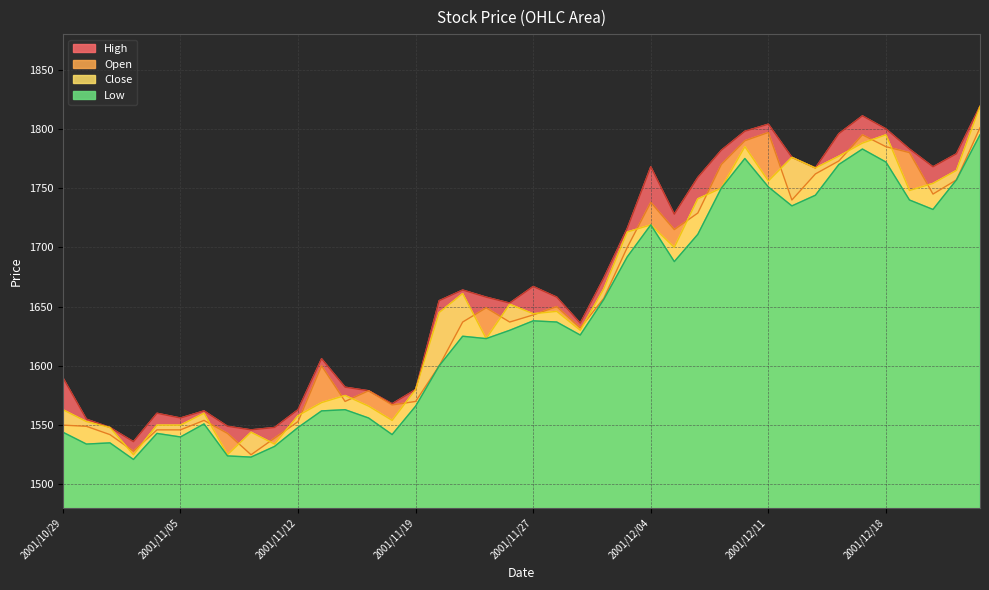

What value does the Close series have at 2001/11/16, to the nearest 5?

1555